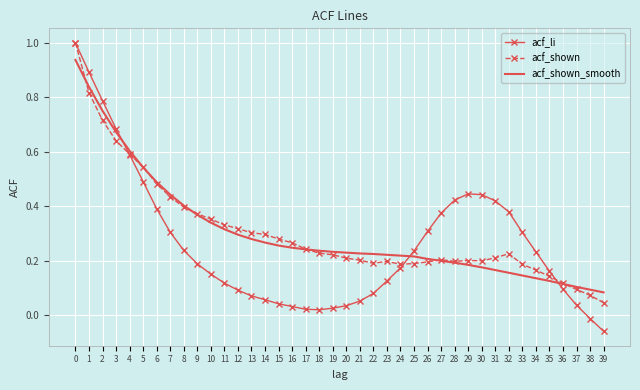

What is the total value across all series at 7?

1.2